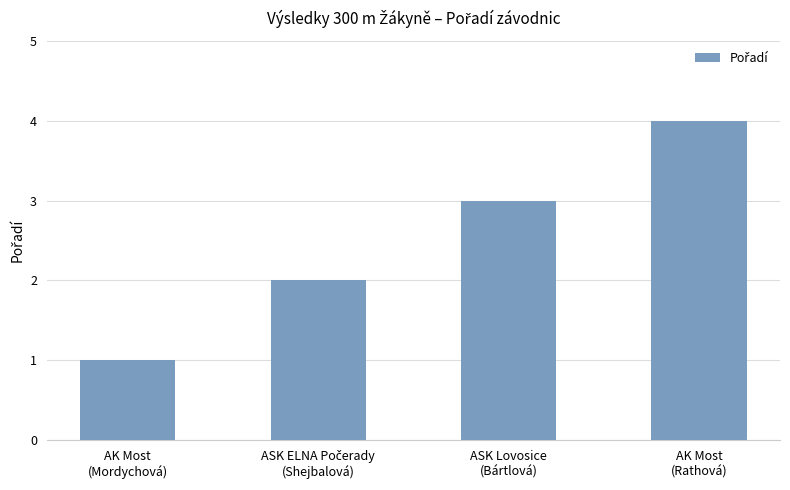

Read the value at AK Most
(Mordychová).

1